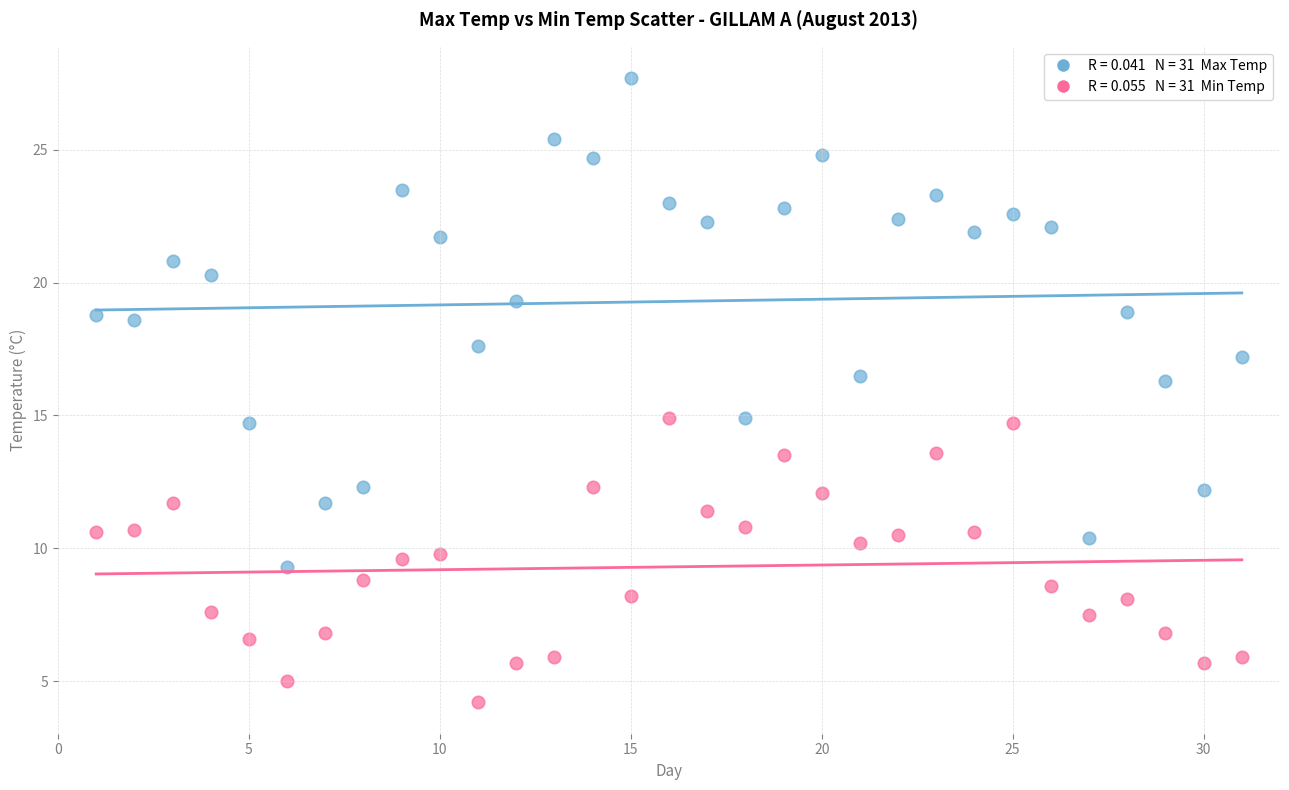

Across all data points, what is the range of X values (max minus min)?

30.0